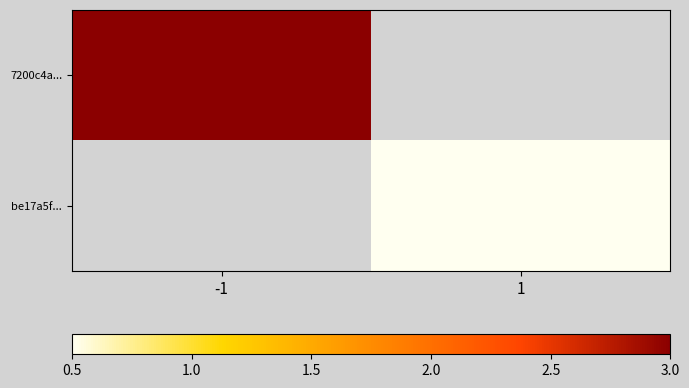

Is it true that be17a5f... equals 0.8 at 1?

False